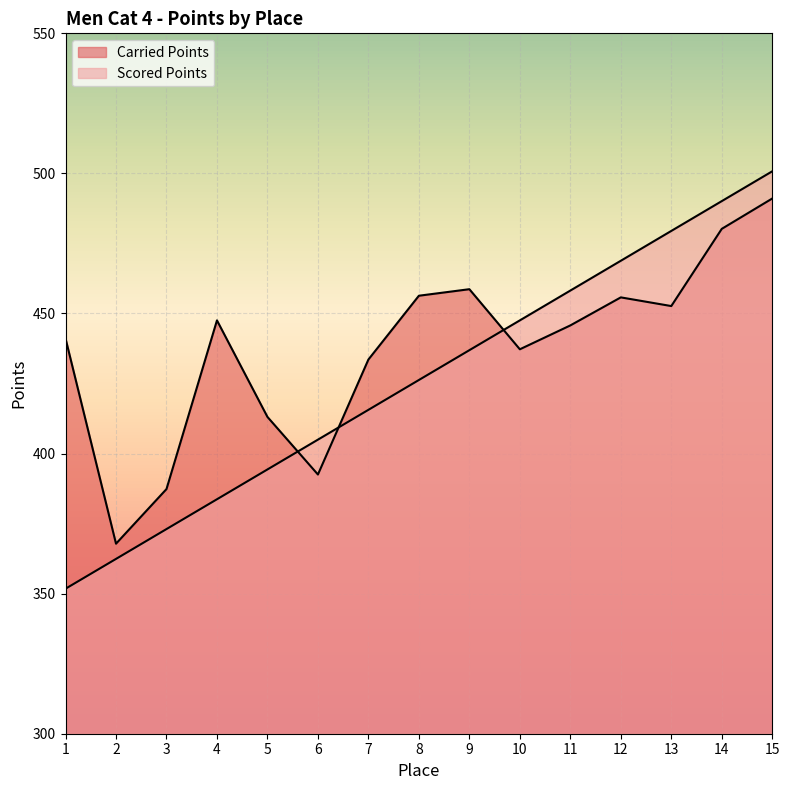

True or false: Scored Points has more than 0 interior local peaks.

False